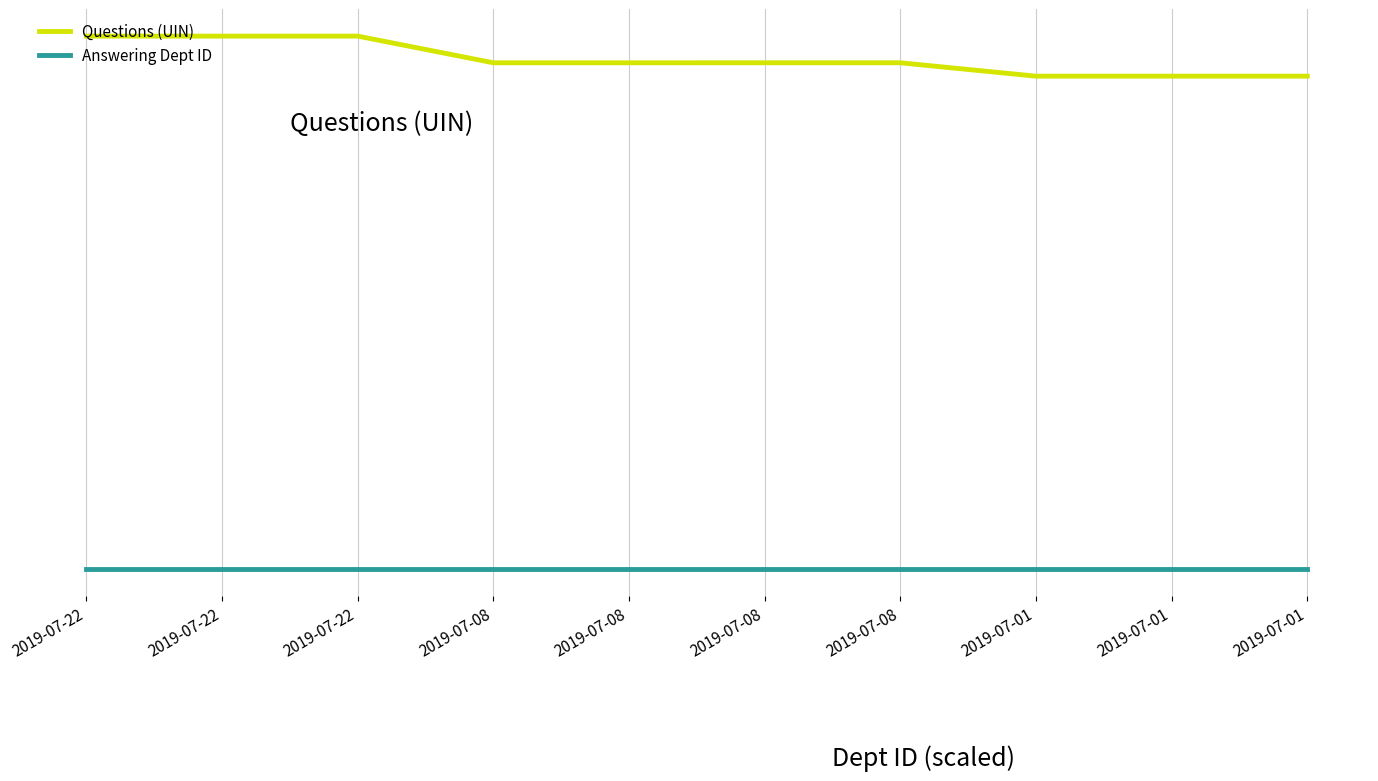

List the series in order of their peak value, highest first.

Questions (UIN), Answering Dept ID